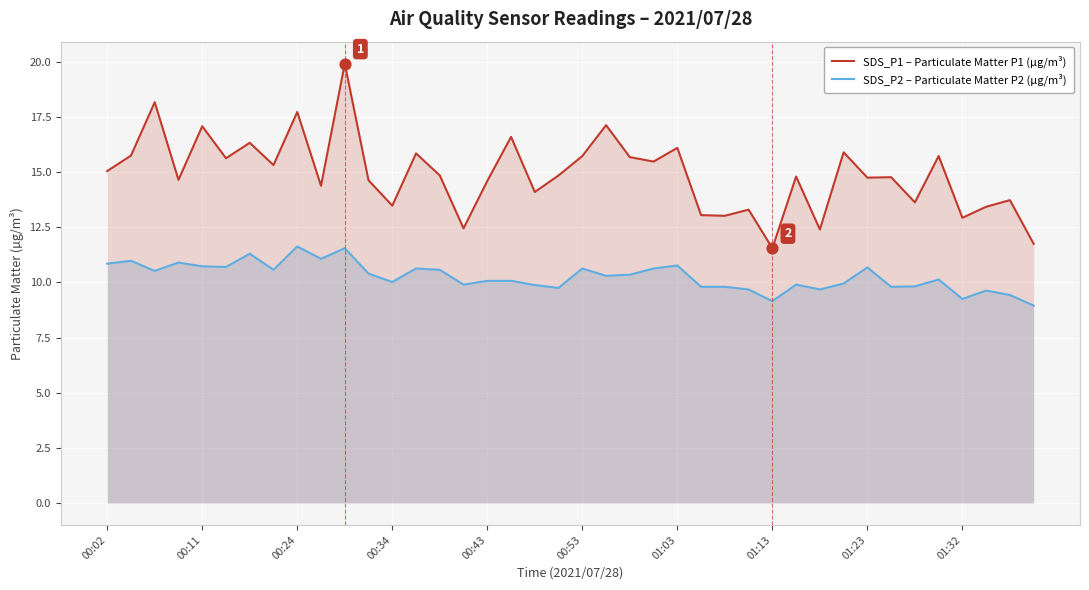

Is the value of SDS_P1 – Particulate Matter P1 (µg/m³) at 01:03 greater than the value of SDS_P2 – Particulate Matter P2 (µg/m³) at 01:13?

Yes